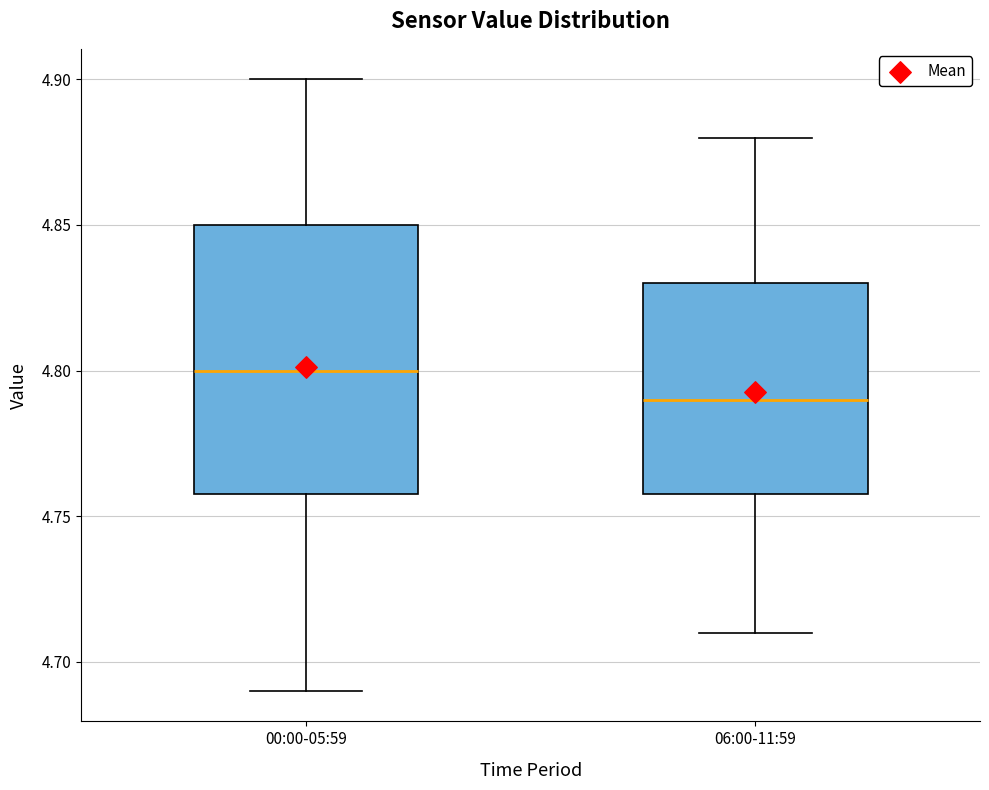

Reading left to right, read every box against the y-axis: the position of its median line, the range the box covers, and the ends of its whiskers. The values are not printed on the chart, so give them approximately, as read against the axis.

00:00-05:59: median 4.80, box 4.76 to 4.85, whiskers 4.69 to 4.90
06:00-11:59: median 4.79, box 4.76 to 4.83, whiskers 4.71 to 4.88